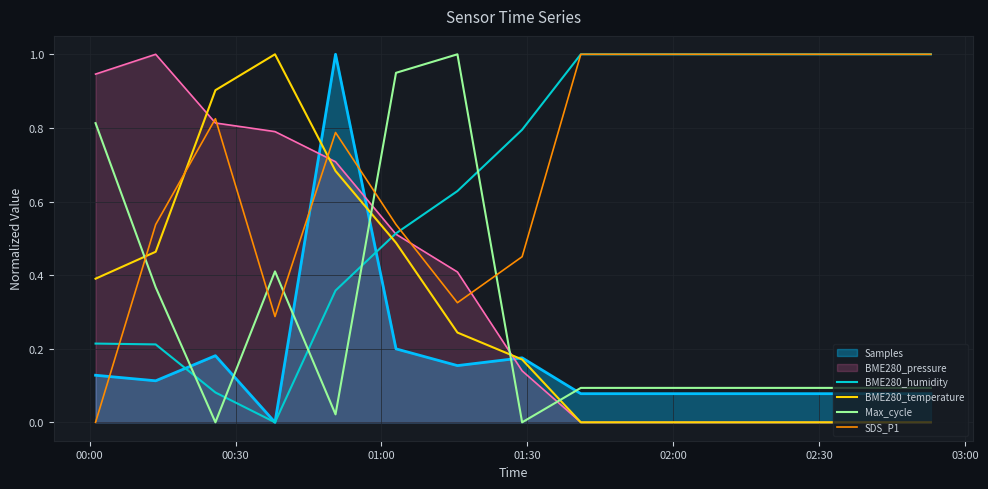

What is the difference between the second highest and minimum values in the Max_cycle series?

0.9